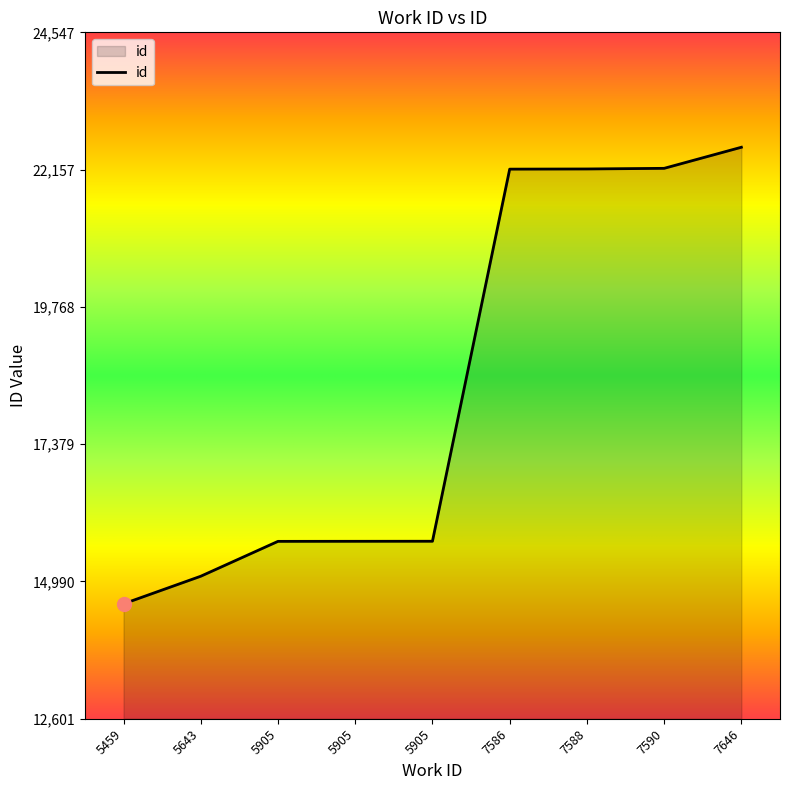

How many categories are shown in the chart?

9